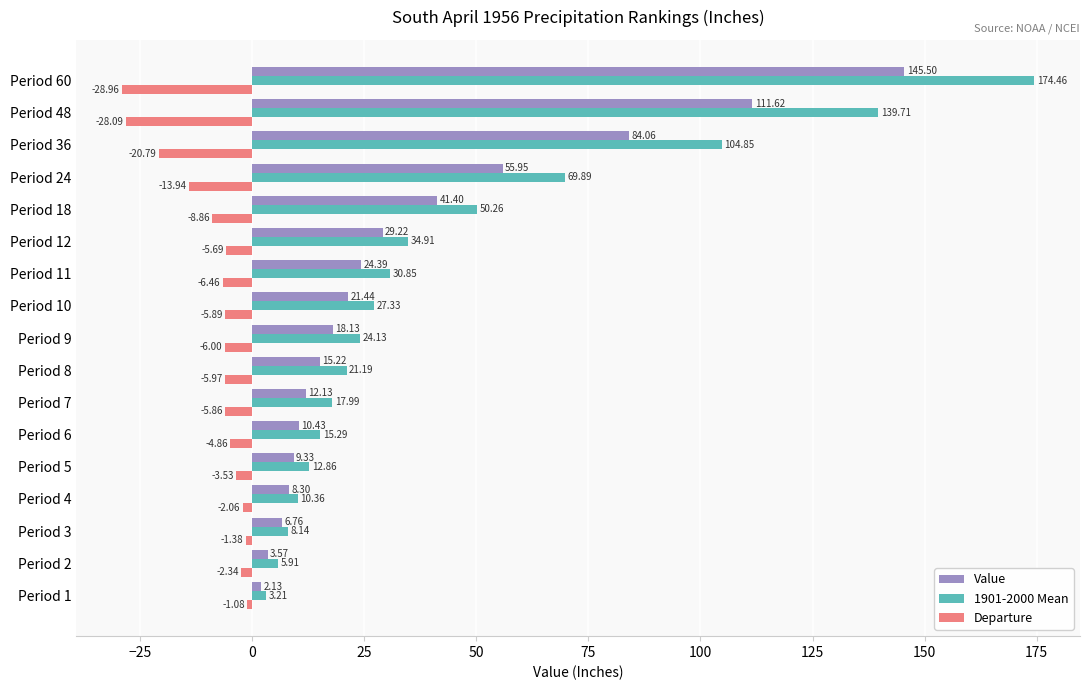

What is the lowest value of the 1901-2000 Mean series?

3.2